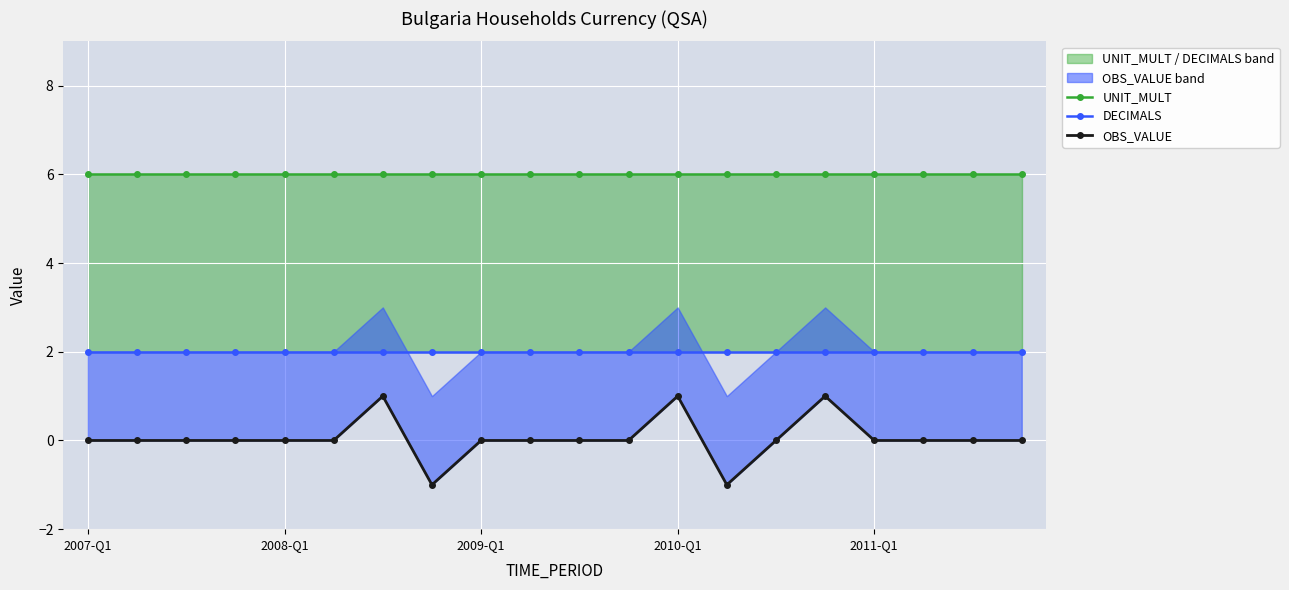

At which label is OBS_VALUE closest to 0?

2007-Q1